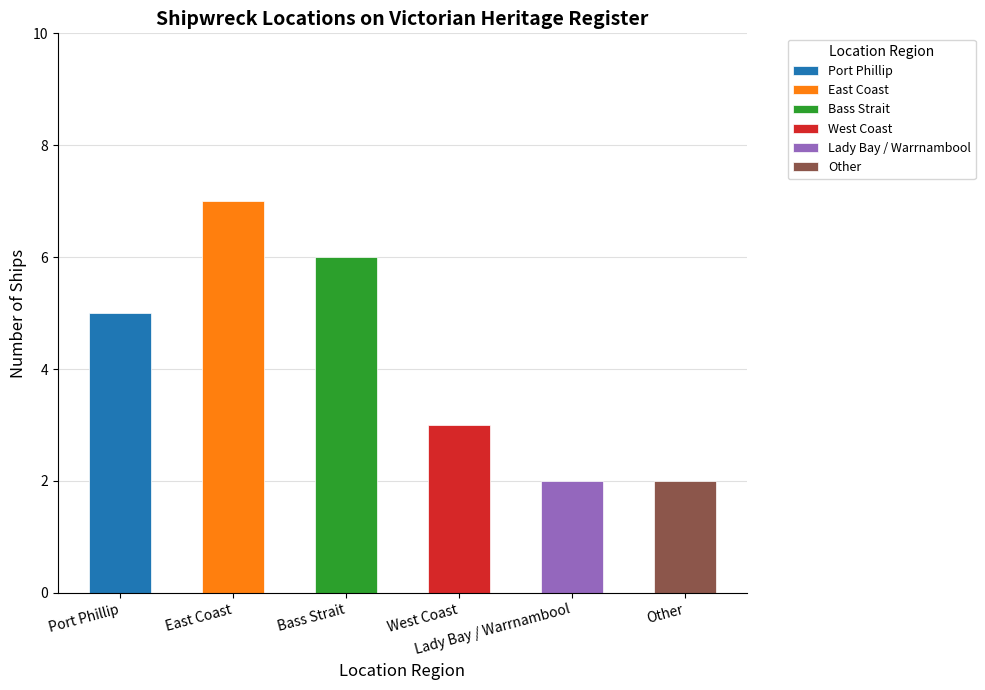

What is the difference between the second highest and second lowest values?

4